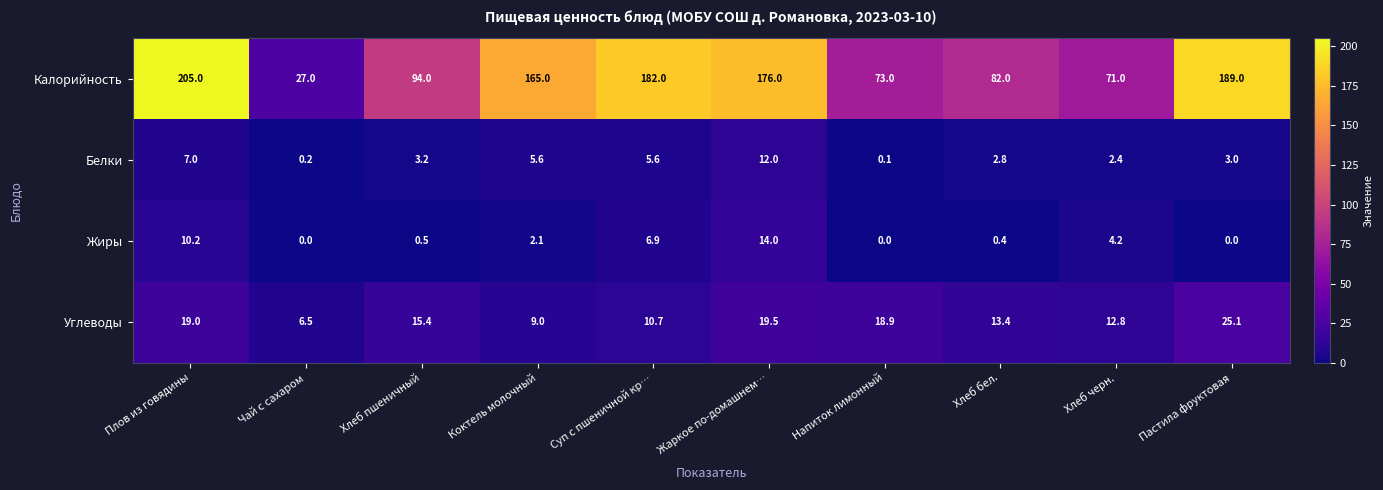

How many categories are shown in the chart?

10